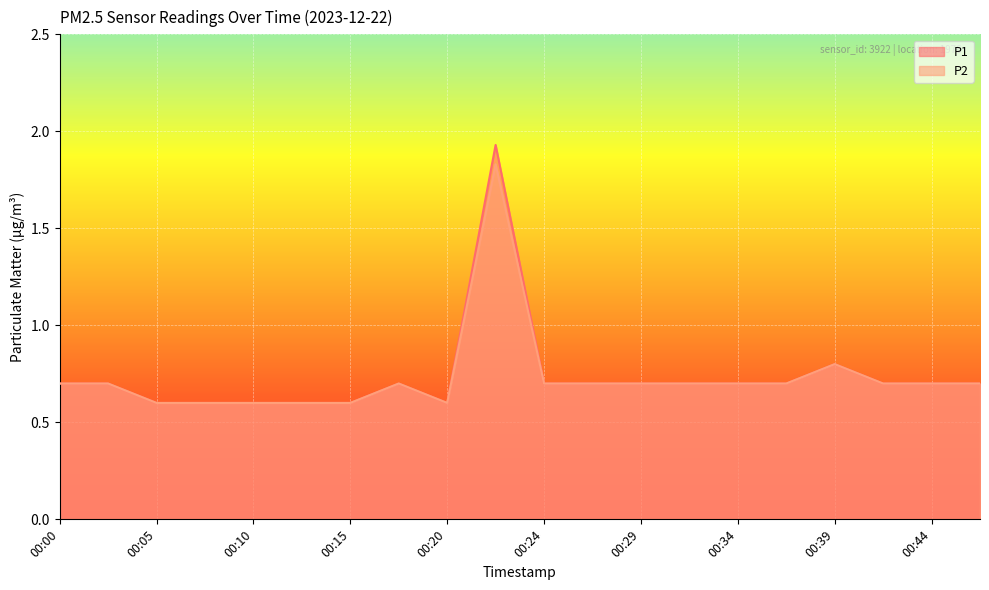

What is the average value of the P1 series?

0.7